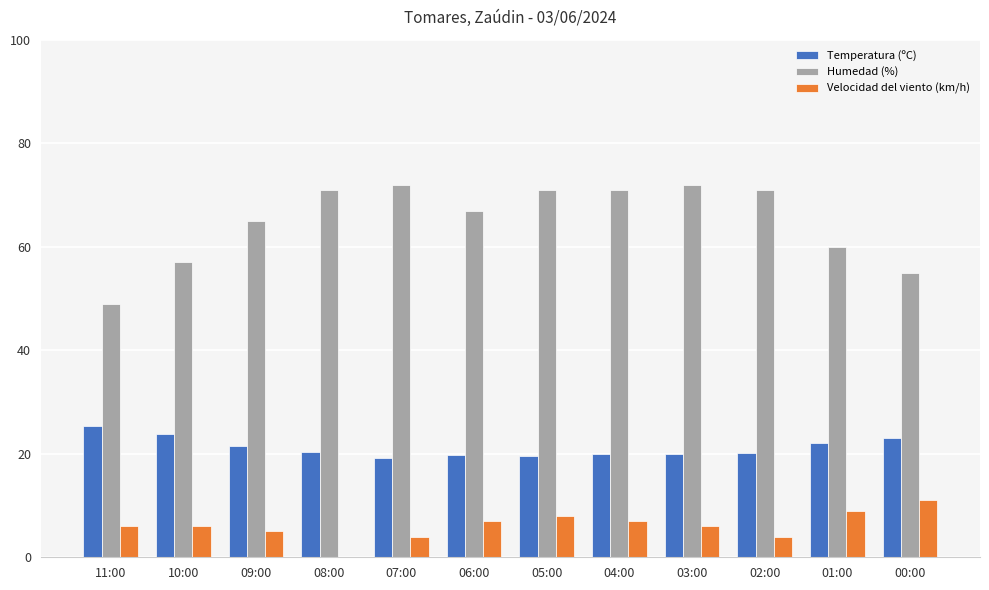

What is the greatest value displayed?

72.0